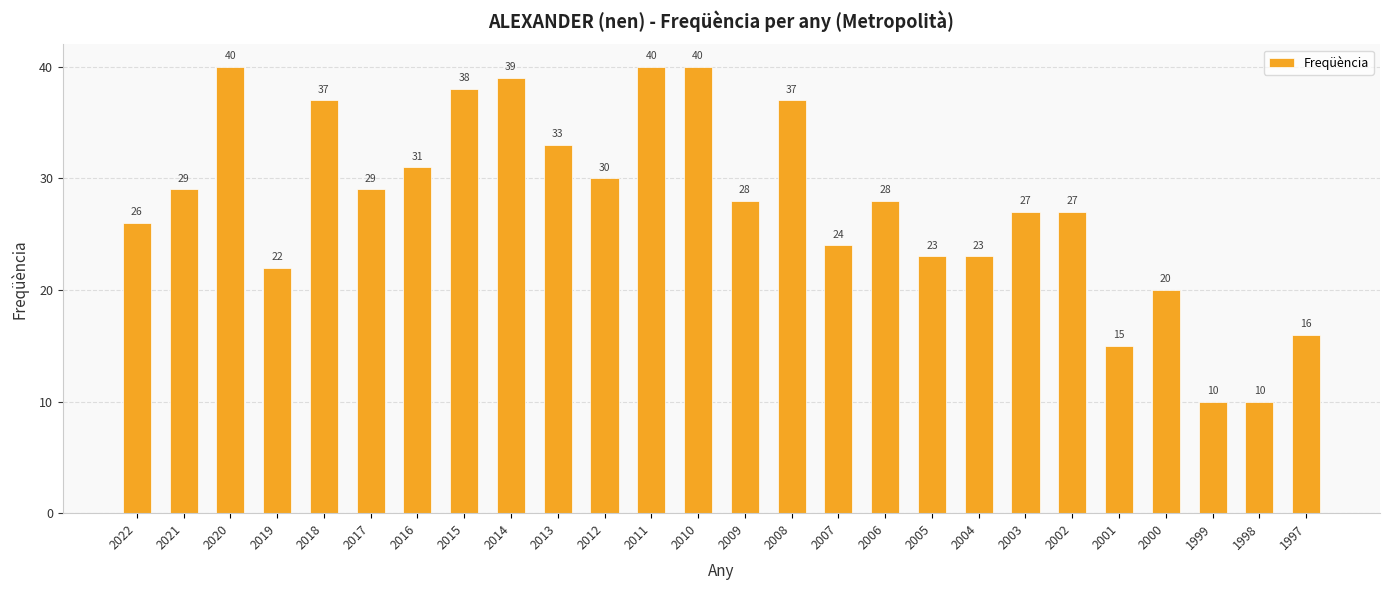

Reading left to right, extract all data points from this chart.

2022=26	2021=29	2020=40	2019=22	2018=37	2017=29	2016=31	2015=38	2014=39	2013=33	2012=30	2011=40	2010=40	2009=28	2008=37	2007=24	2006=28	2005=23	2004=23	2003=27	2002=27	2001=15	2000=20	1999=10	1998=10	1997=16